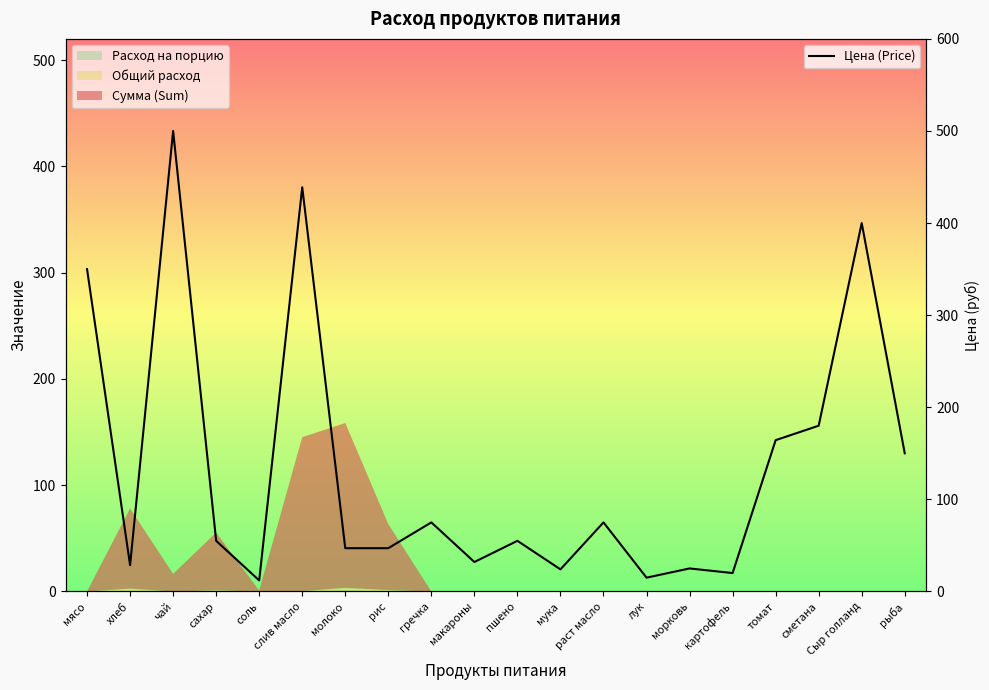

Between мясо and хлеб, which is larger?

мясо